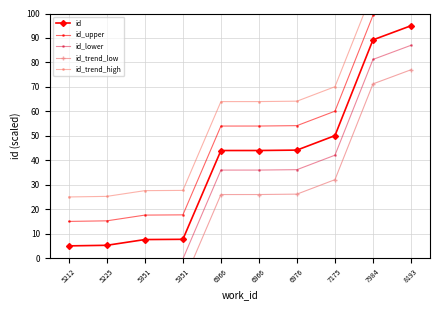

List the series in order of their overall mean, lowest first.

id_trend_low, id_lower, id, id_upper, id_trend_high